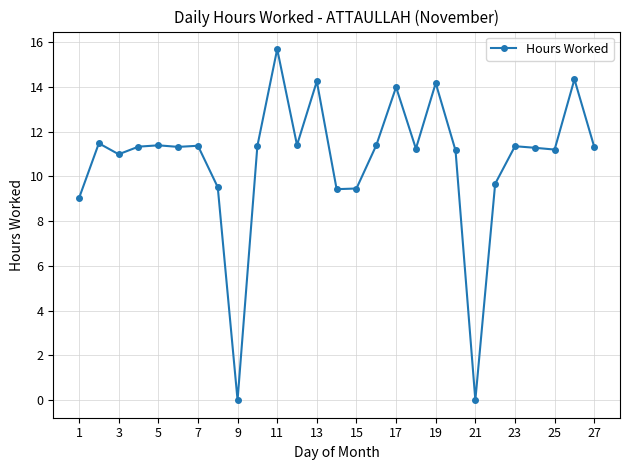

What is the greatest value displayed?

15.7